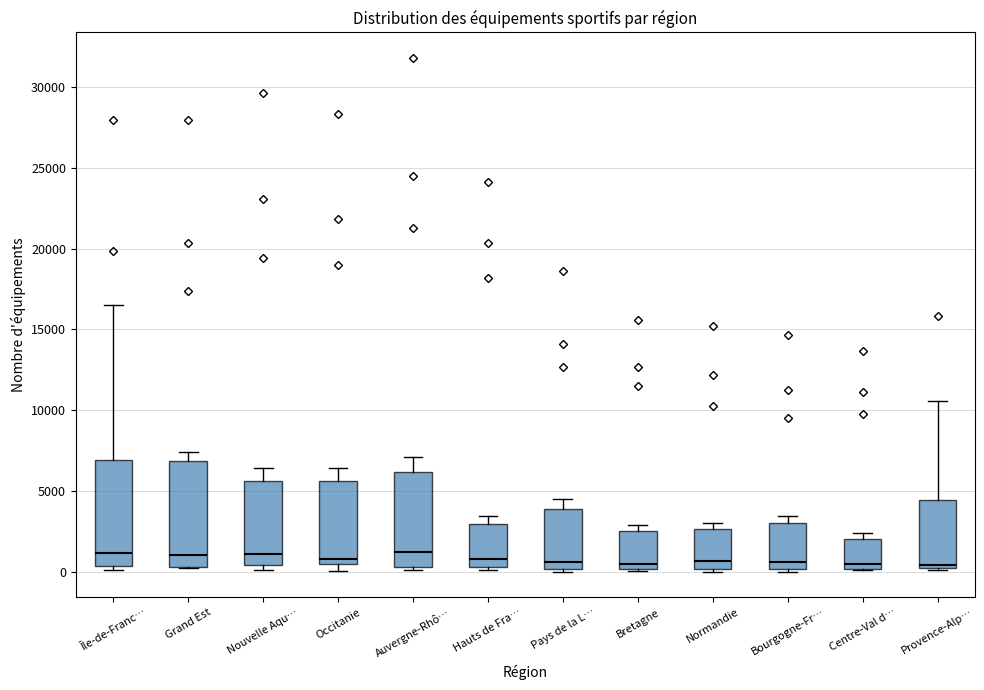

Reading left to right, read every box against the y-axis: the position of its median line, the range the box covers, and the ends of its whiskers. The values are not printed on the chart, so give them approximately, as read against the axis.

Île-de-Franc…: median 1000, box 500 to 7000, whiskers 0 to 16500
Grand Est: median 1000, box 500 to 7000, whiskers 0 to 7500
Nouvelle Aqu…: median 1000, box 500 to 5500, whiskers 0 to 6500
Occitanie: median 1000, box 500 to 5500, whiskers 0 to 6500
Auvergne-Rhô…: median 1000, box 500 to 6000, whiskers 0 to 7000
Hauts de Fra…: median 1000, box 500 to 3000, whiskers 0 to 3500
Pays de la L…: median 500, box 0 to 4000, whiskers 0 to 4500
Bretagne: median 500, box 0 to 2500, whiskers 0 to 3000
Normandie: median 500, box 0 to 2500, whiskers 0 (just below the box's lower edge) to 3000
Bourgogne-Fr…: median 500, box 0 to 3000, whiskers 0 (just below the box's lower edge) to 3500
Centre-Val d…: median 500, box 0 to 2000, whiskers 0 to 2500
Provence-Alp…: median 500, box 0 to 4500, whiskers 0 to 10500